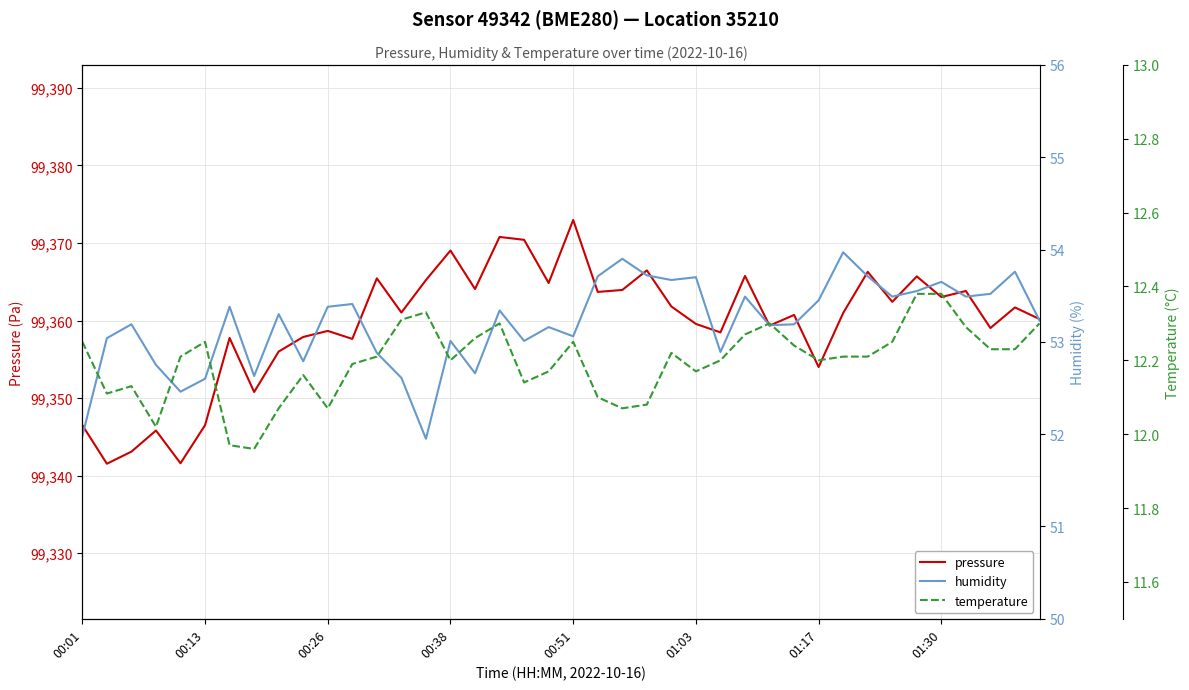

The value of pressure at 01:03 is 161056.2. True or false?

False